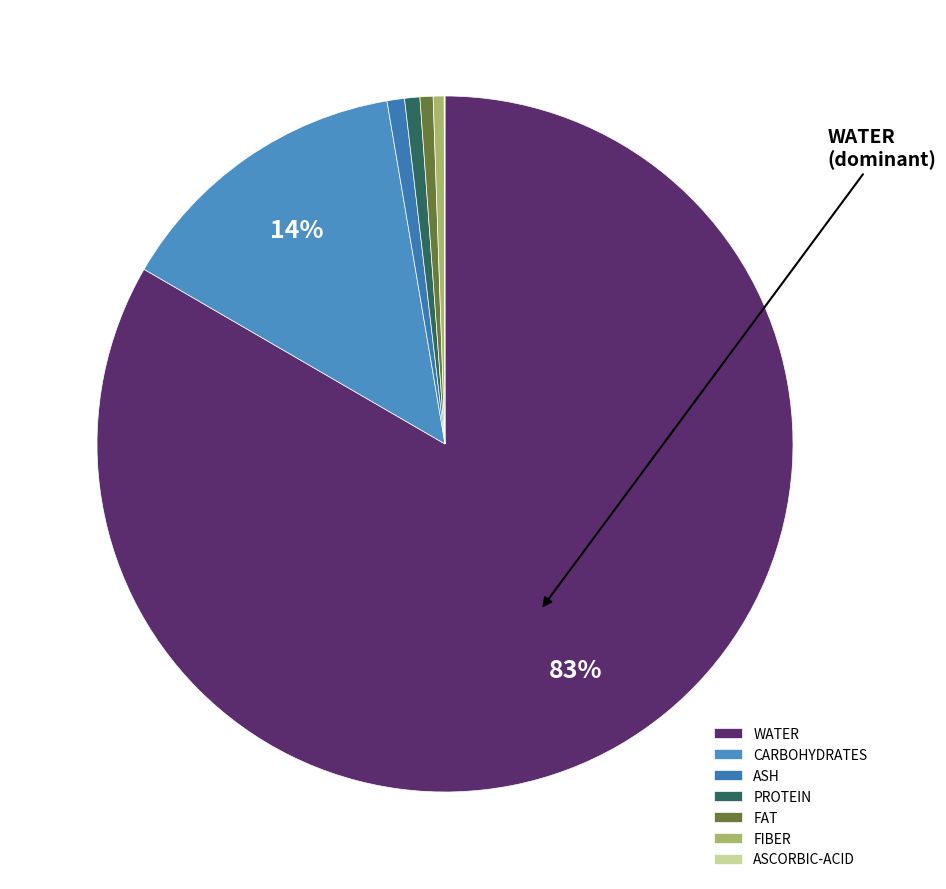

How many slices are in this pie chart?

7